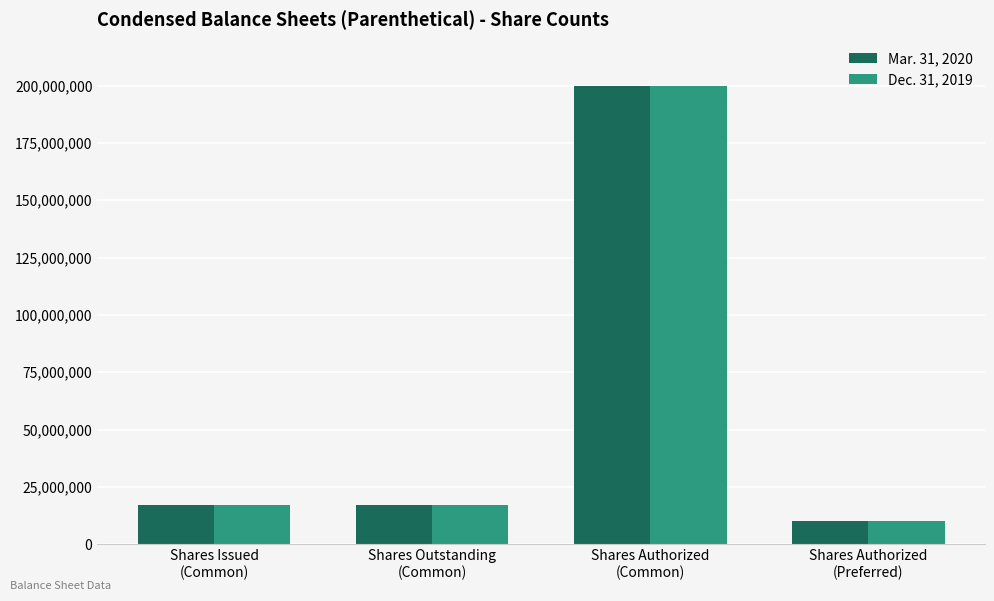

What is the difference between the maximum and minimum values in the Mar. 31, 2020 series?

190000000